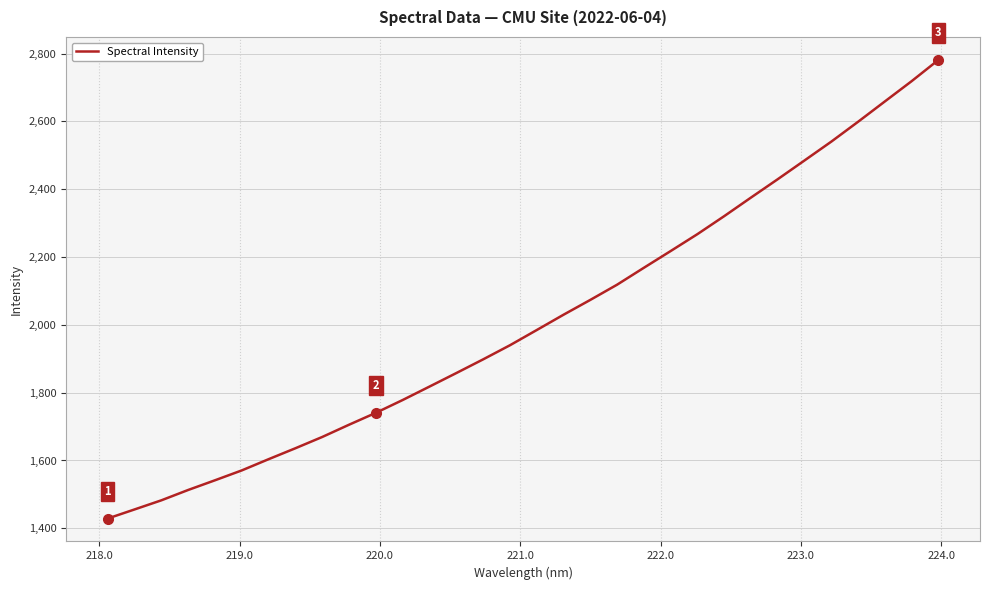

What is the smallest value displayed?

1428.9